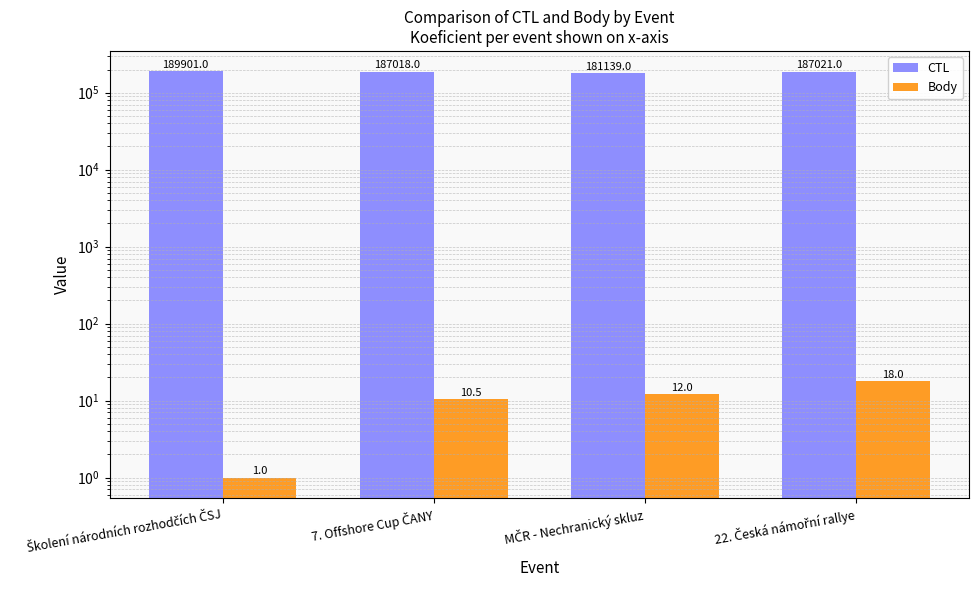

Is it true that CTL equals 288788.5 at MČR - Nechranický skluz?

False